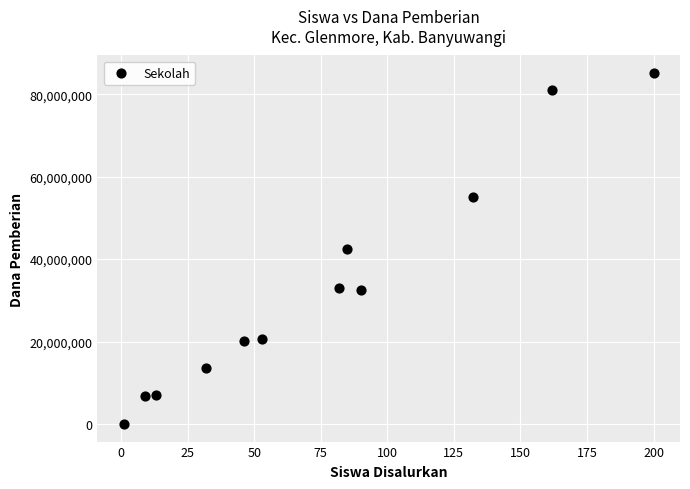

What is the average X value?

75